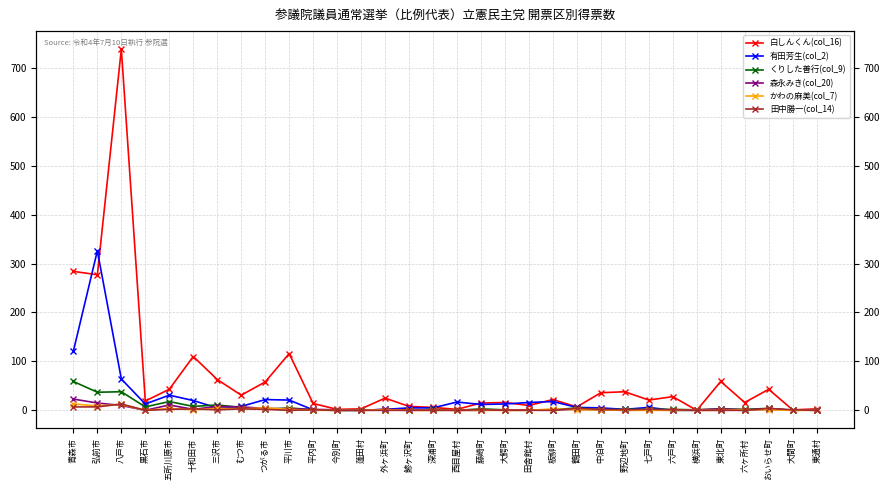

How many times do かわの麻美(col_7) and 有田芳生(col_2) cross each other?

2